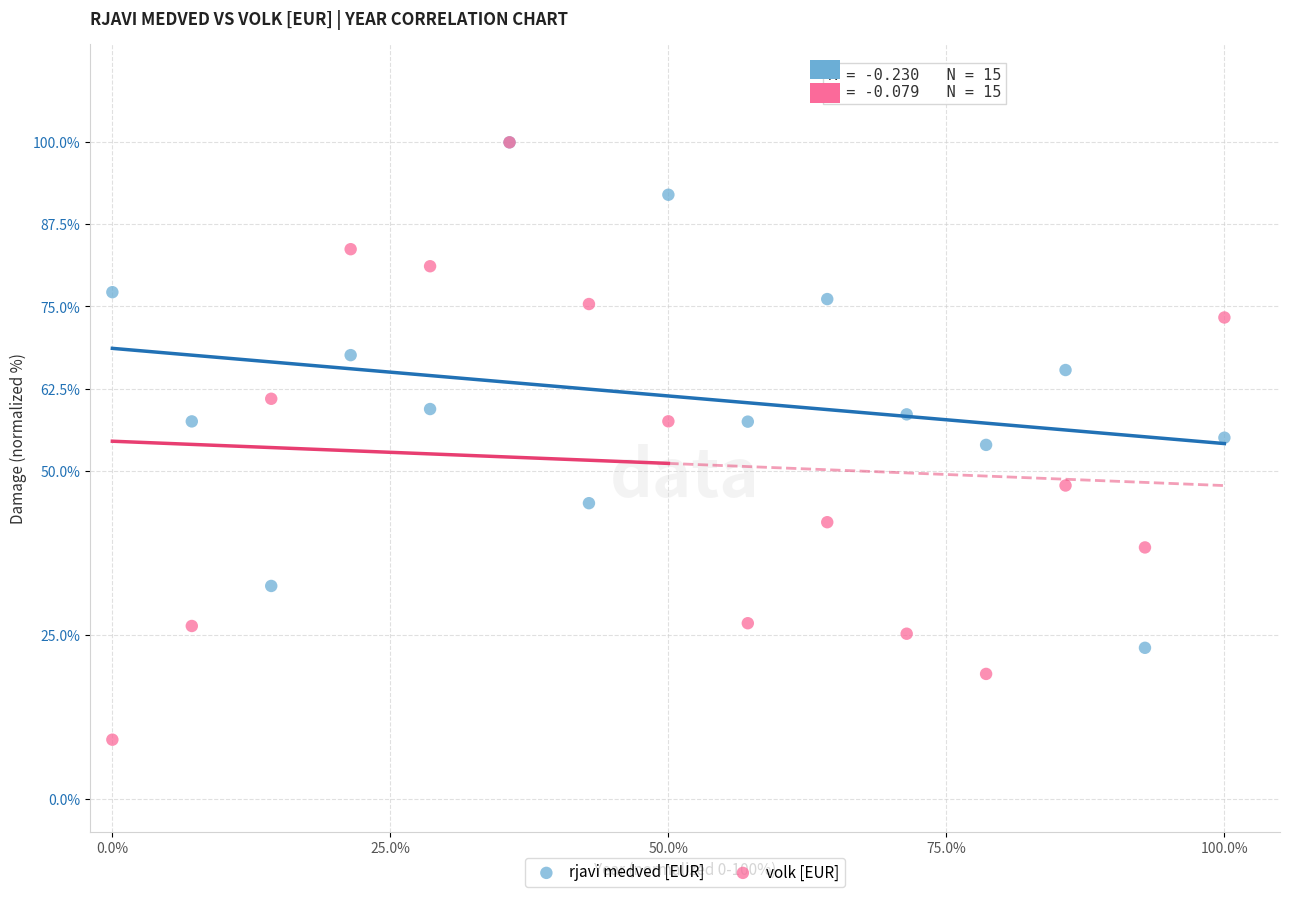

What are all the series names shown in the legend?

rjavi medved [EUR], volk [EUR]